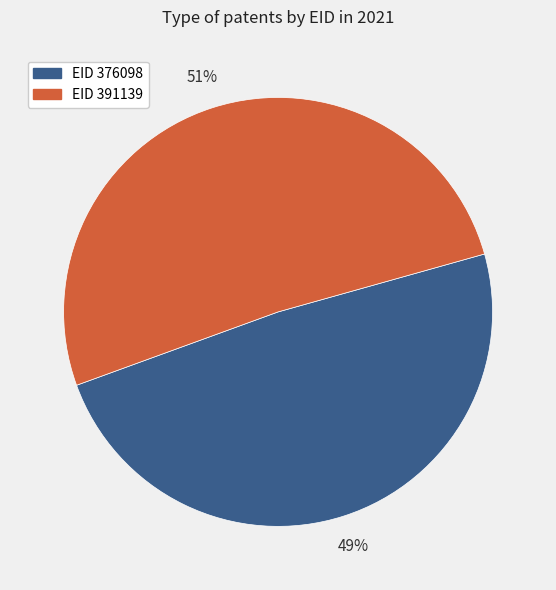

Does any single category account for the majority?

Yes